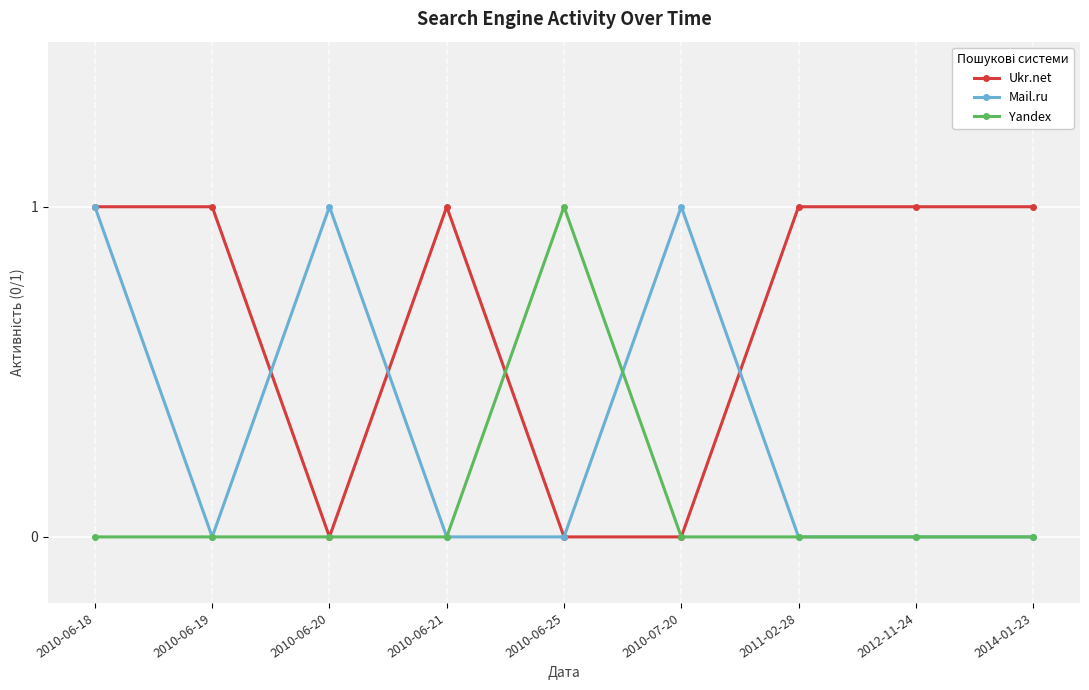

The Mail.ru series shows 1 at 2010-06-18. True or false?

True